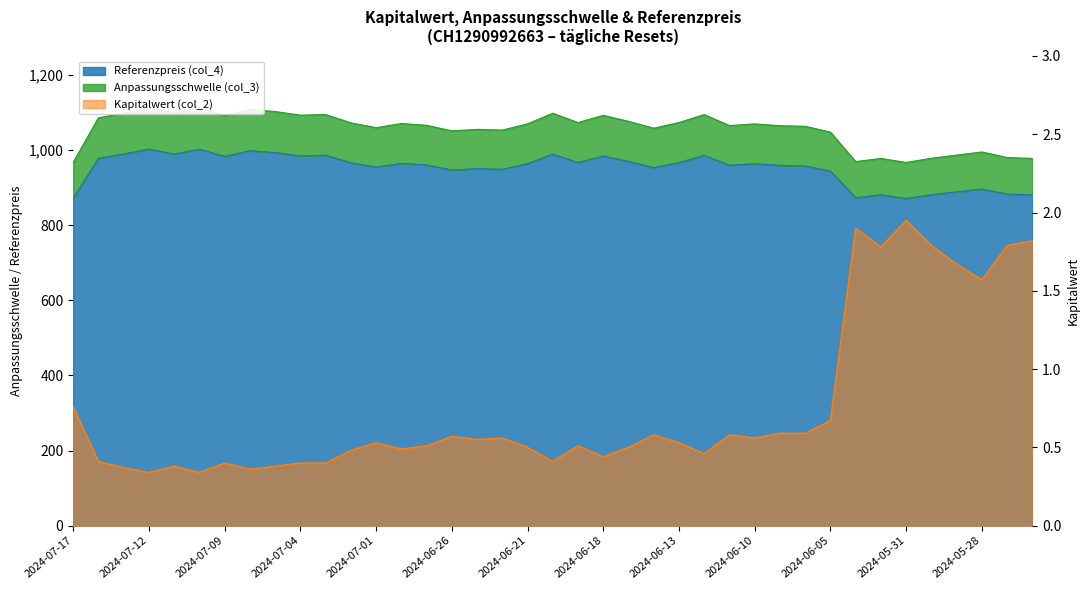

What is the spread (max minus min) of values at 2024-06-05?

1046.7